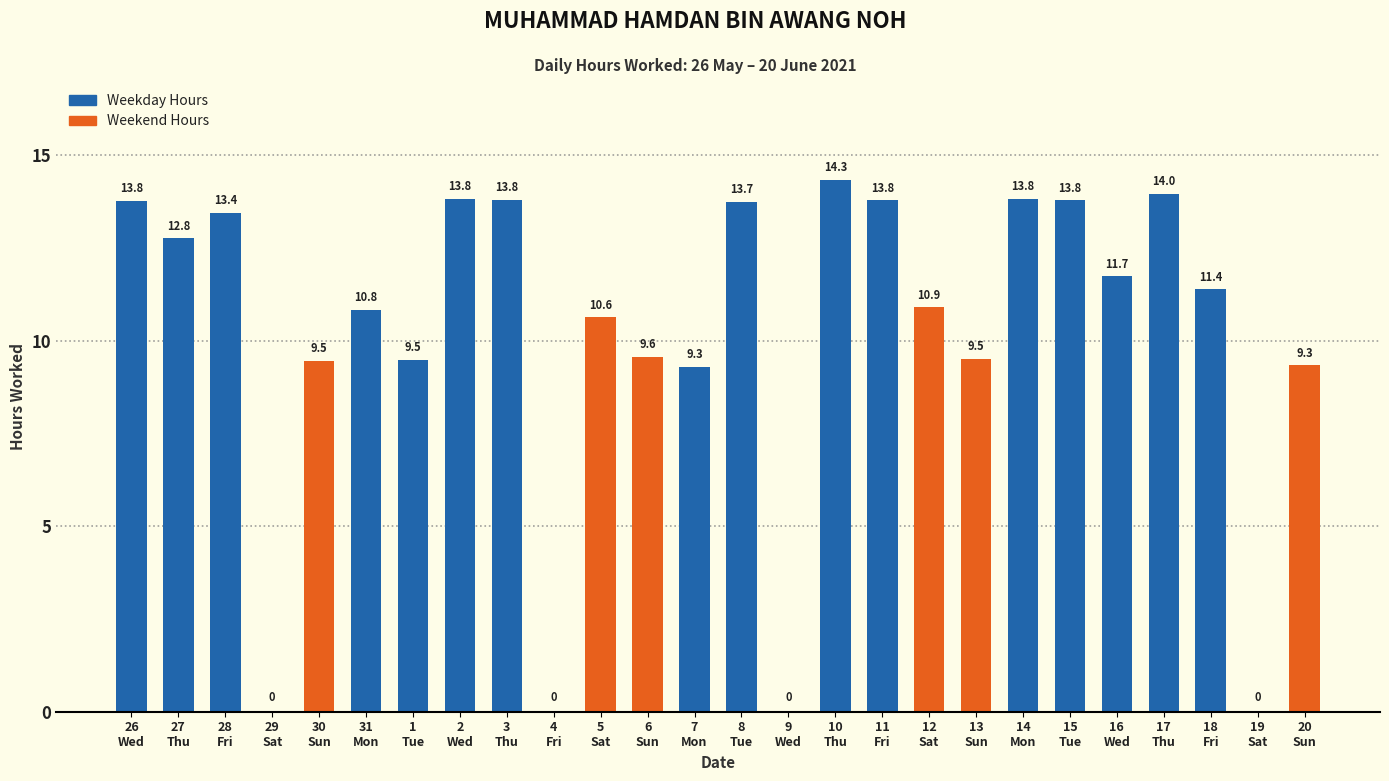

Are the bars grouped side by side (vs. stacked)?

Yes